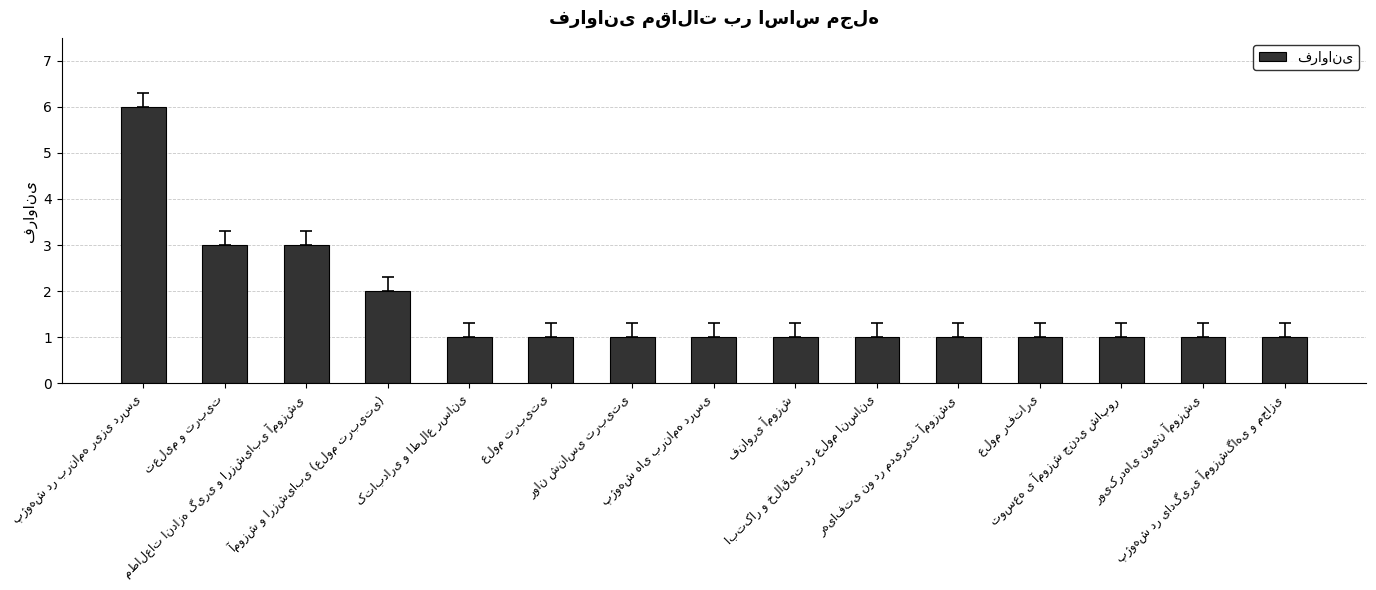

How many series are shown in this chart?

1